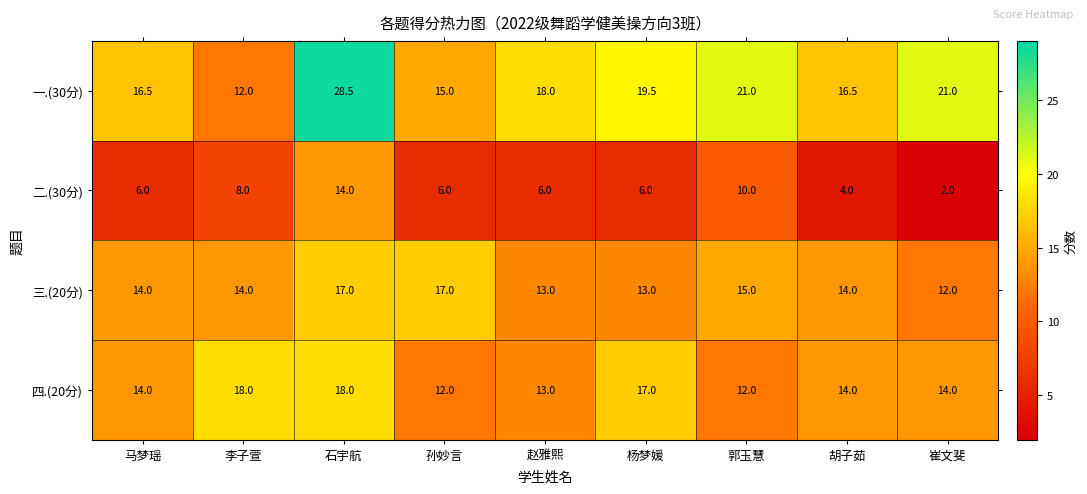

What is the spread (max minus min) of values at 赵雅熙?

12.0